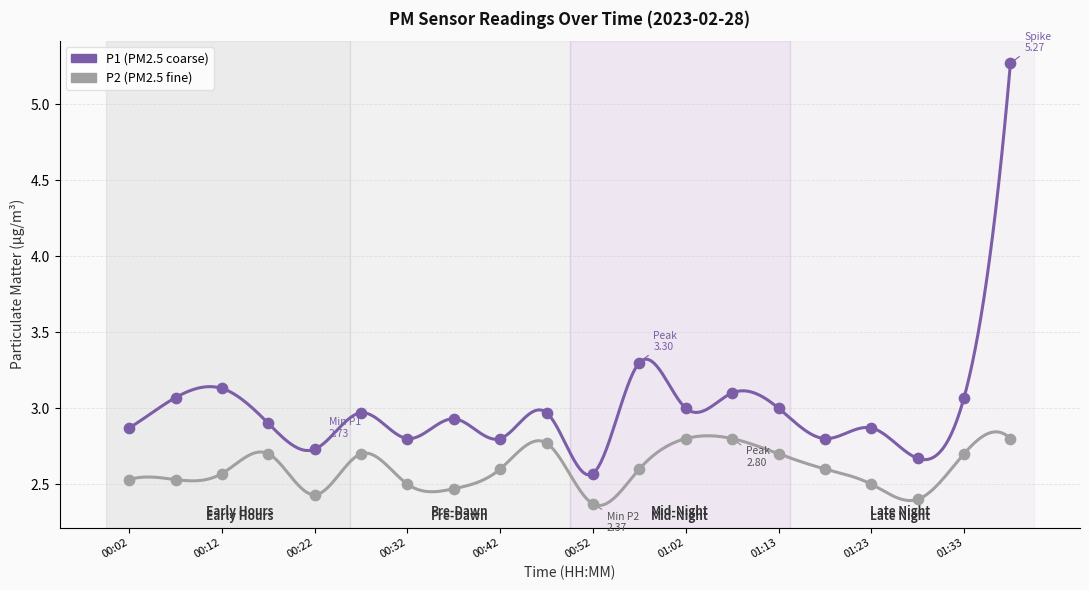

What are all the series names shown in the legend?

P1, P2